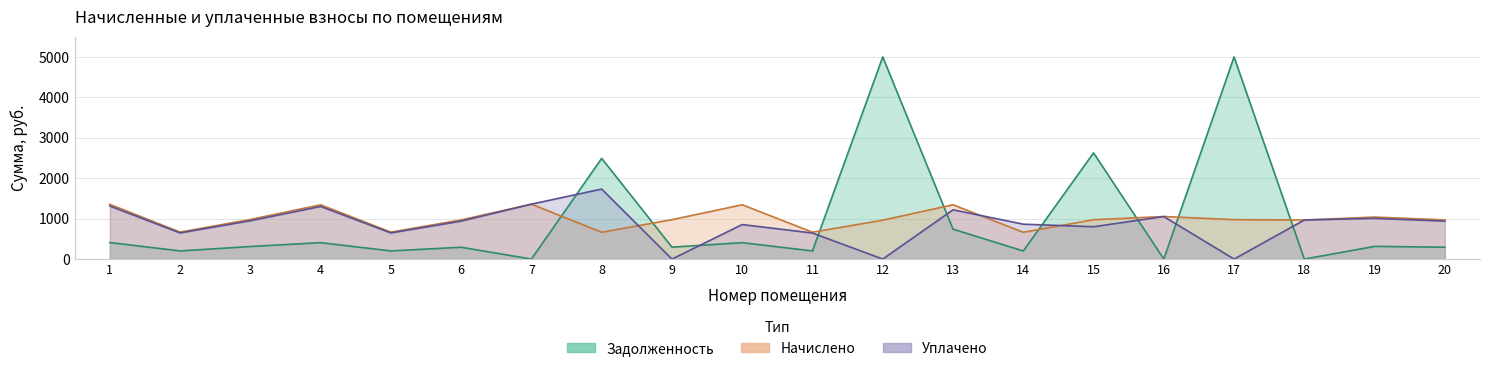

Which series has the widest spread of values?

уплачено